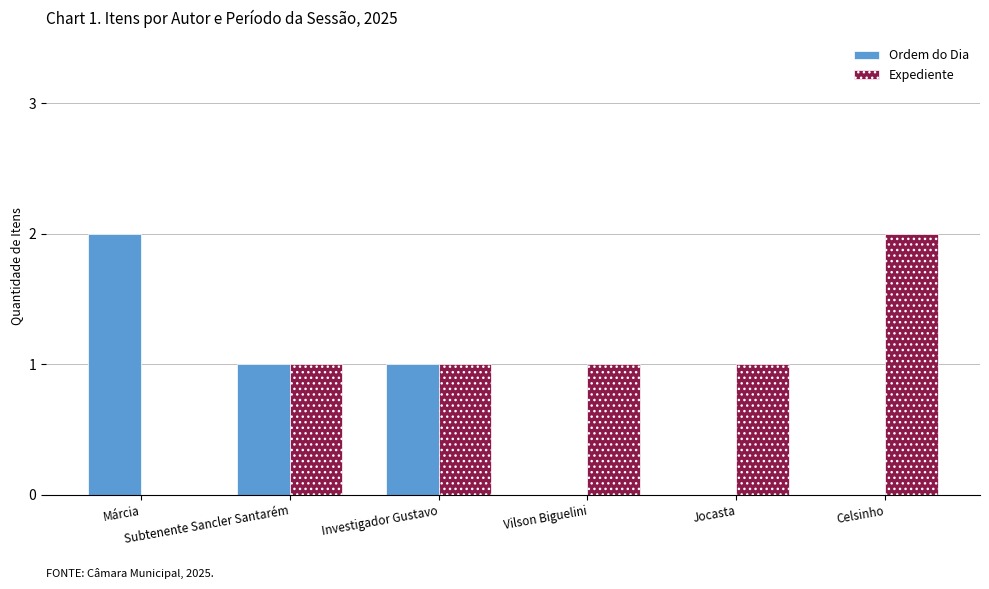

Are the bars grouped side by side (vs. stacked)?

Yes